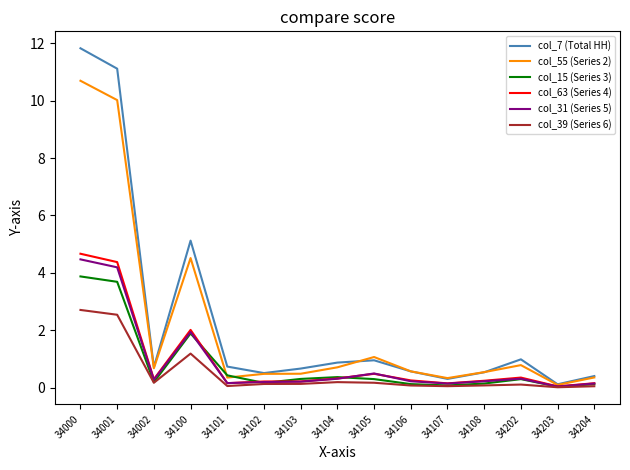

Which series has the widest spread of values?

col_7 (Total HH)